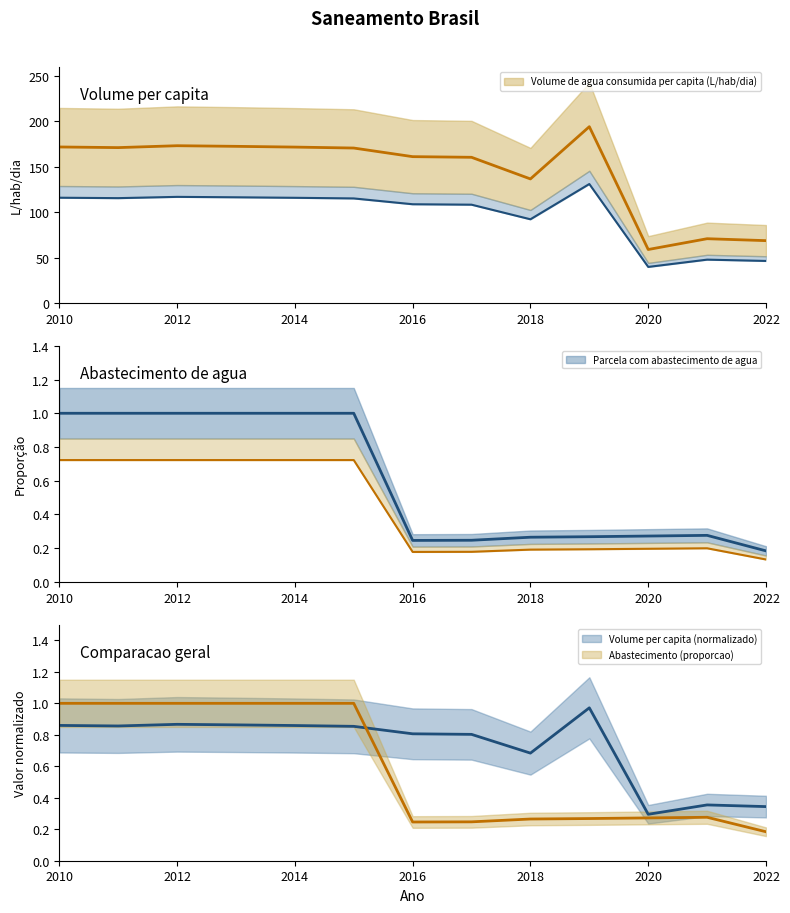

What is the average value of the Volume de agua consumida per capita (L/hab/dia) series?

144.9